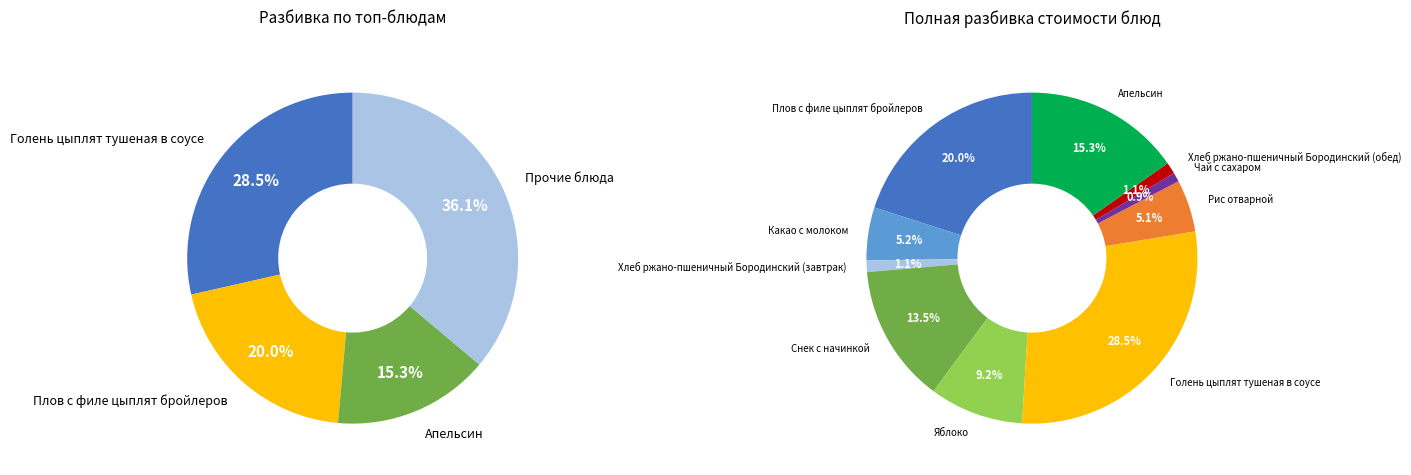

Combined, what portion of the pie is Снек с начинкой and Рис отварной?

18.6%